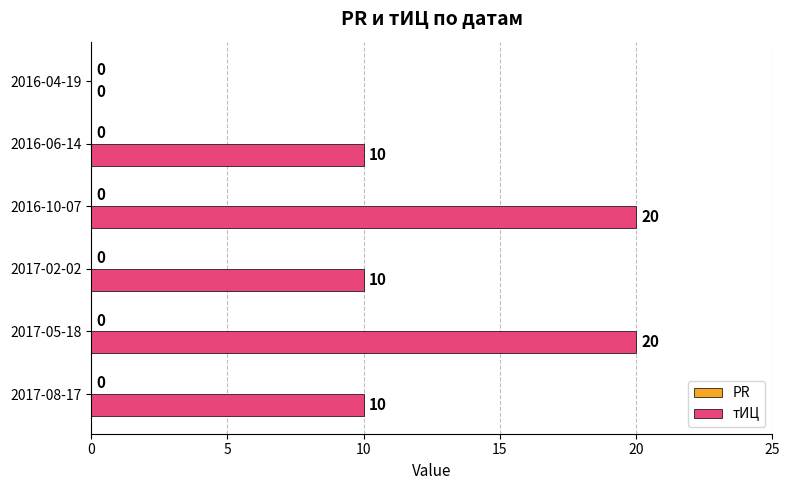

What is the approximate value at 2016-06-14, to the nearest 10?

10